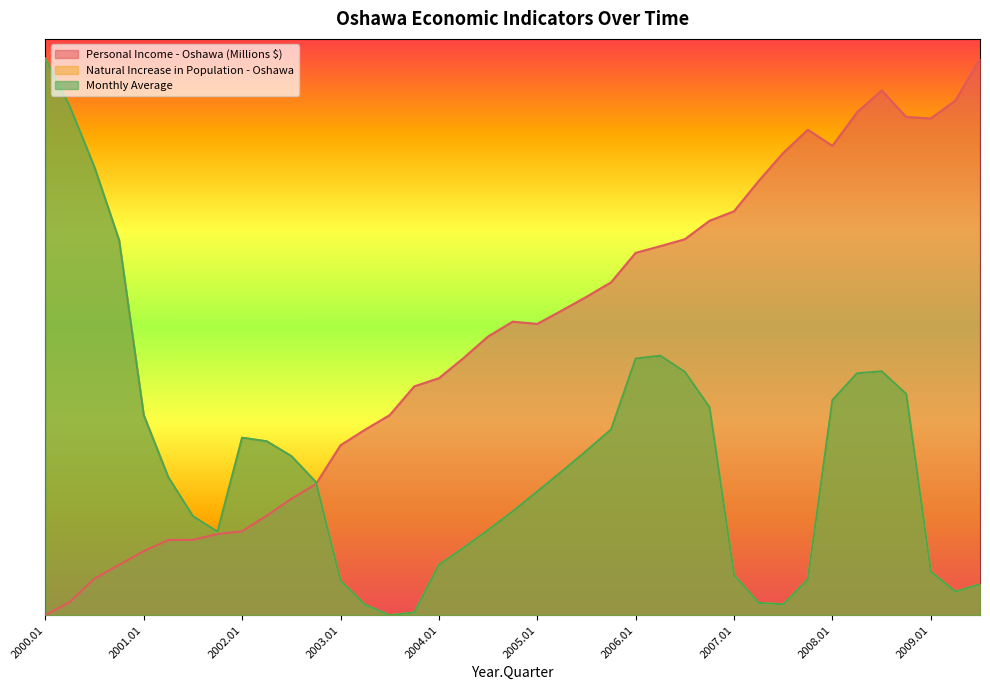

Which category has the lowest value across all series?

2000.01